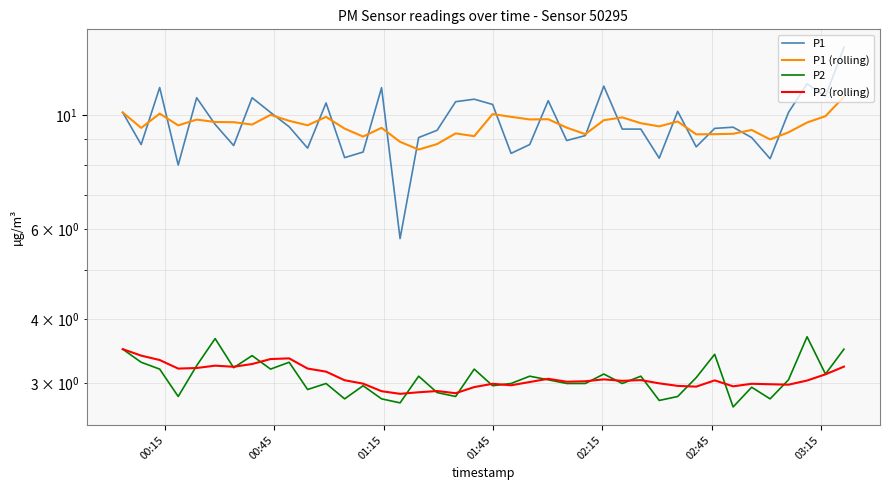

Where does the P1 series first go above 9?

00:15